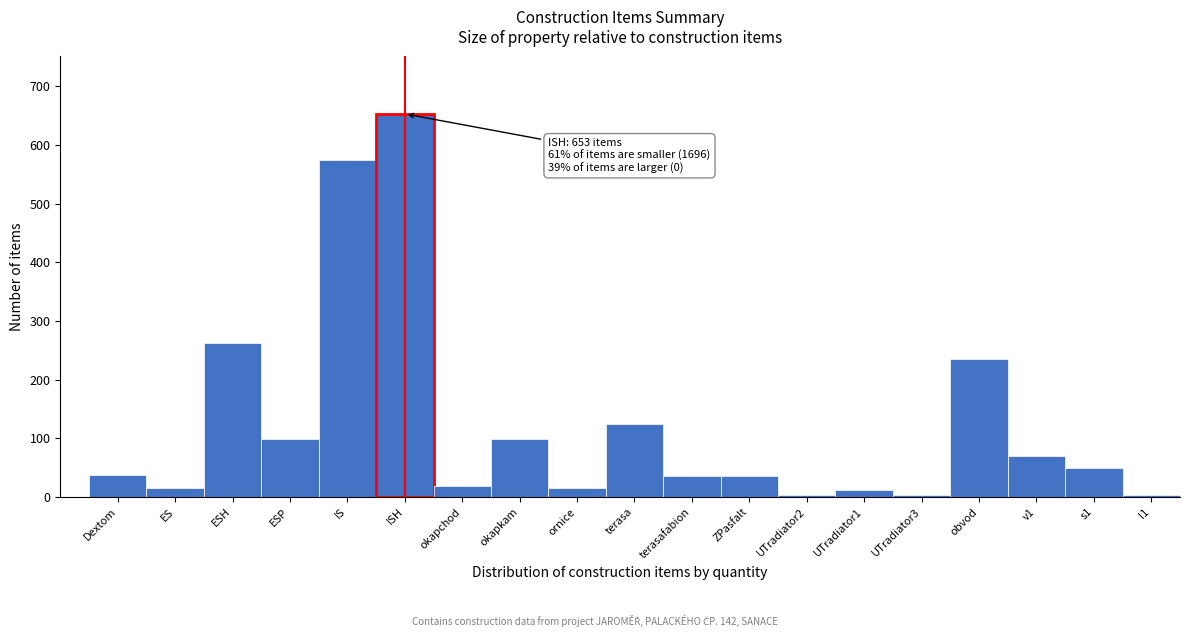

At which category does the chart reach its peak across all series?

ISH